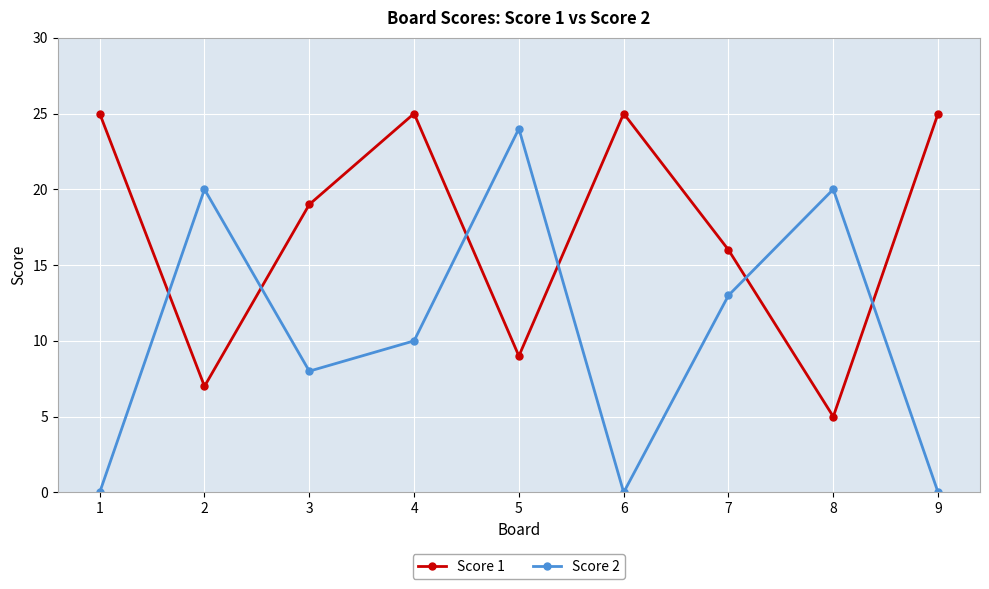

Reading left to right, extract all data points from this chart.

Score 1: 1=25	2=7	3=19	4=25	5=9	6=25	7=16	8=5	9=25
Score 2: 1=0	2=20	3=8	4=10	5=24	6=0	7=13	8=20	9=0